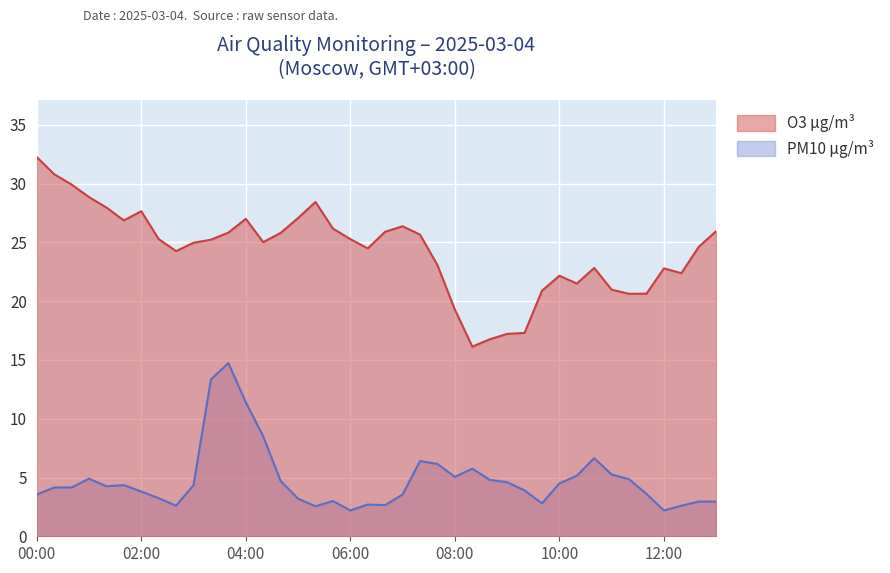

What is the difference between the second highest and second lowest values in the PM10 µg/m³ series?

11.1